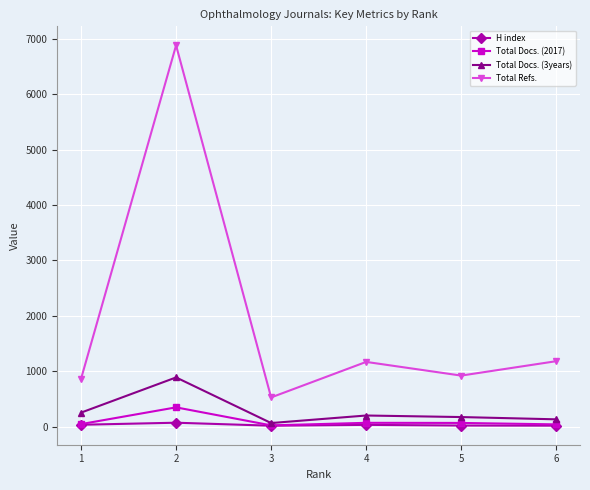

Between 3 and 4, which series saw the biggest shift?

Total Refs.